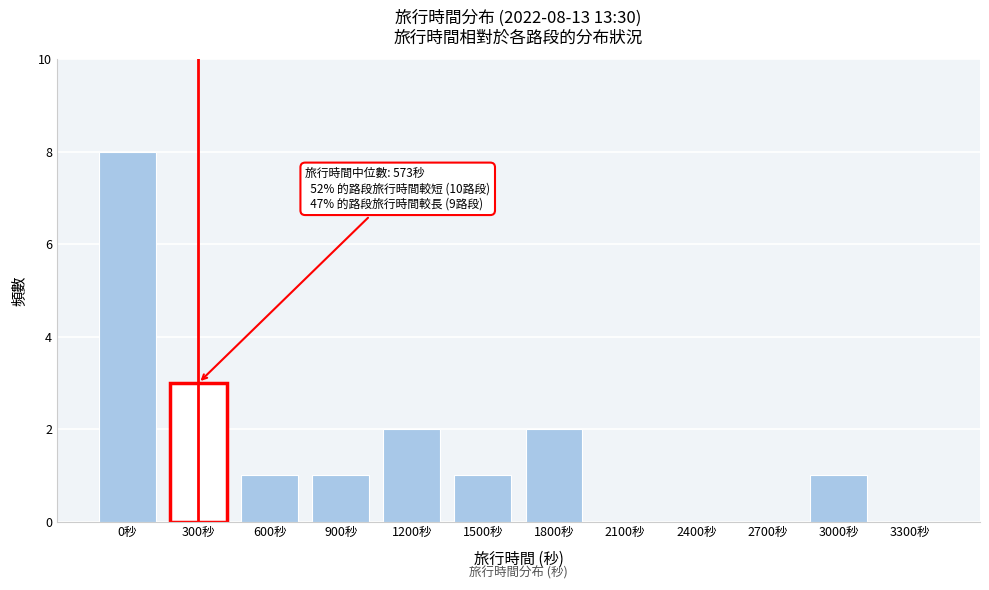

Reading right to left, list all the values displayed in this chart.

3300秒=0	3000秒=1	2700秒=0	2400秒=0	2100秒=0	1800秒=2	1500秒=1	1200秒=2	900秒=1	600秒=1	300秒=3	0秒=8